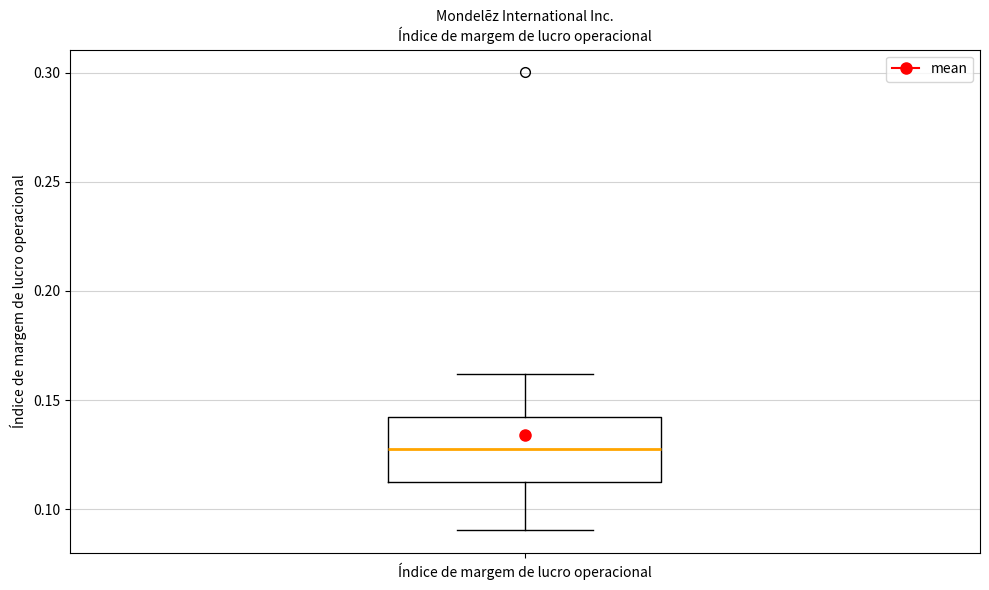

Read this box plot against the y-axis: the position of the median line, the range covered by the box, and the ends of both whiskers. The values are not printed on the chart, so give them approximately, as read against the axis.

median 0.13, box 0.11 to 0.14, whiskers 0.09 to 0.16